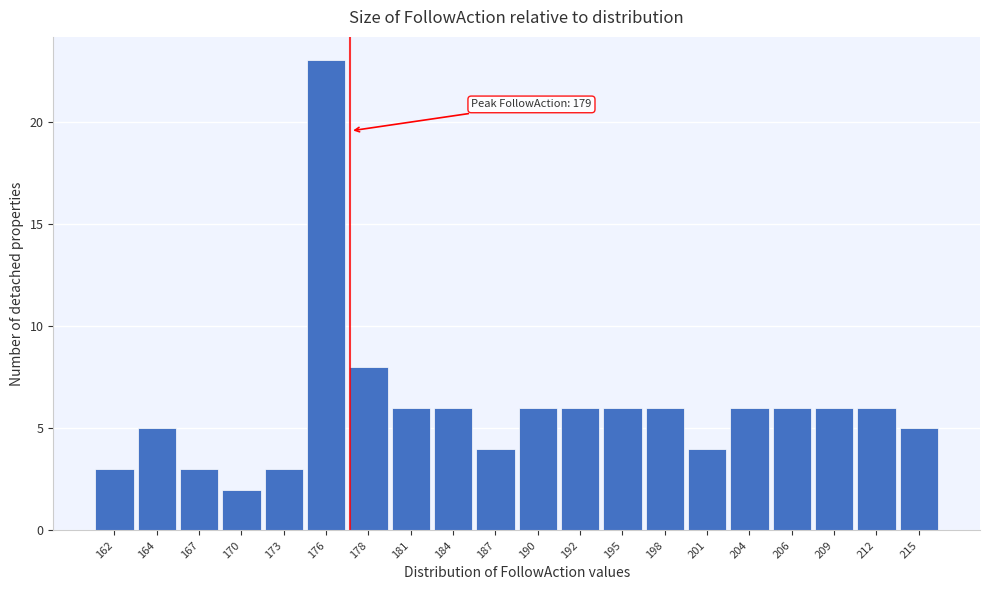

Reading left to right, extract all data points from this chart.

3	5	3	2	3	23	8	6	6	4	6	6	6	6	4	6	6	6	6	5